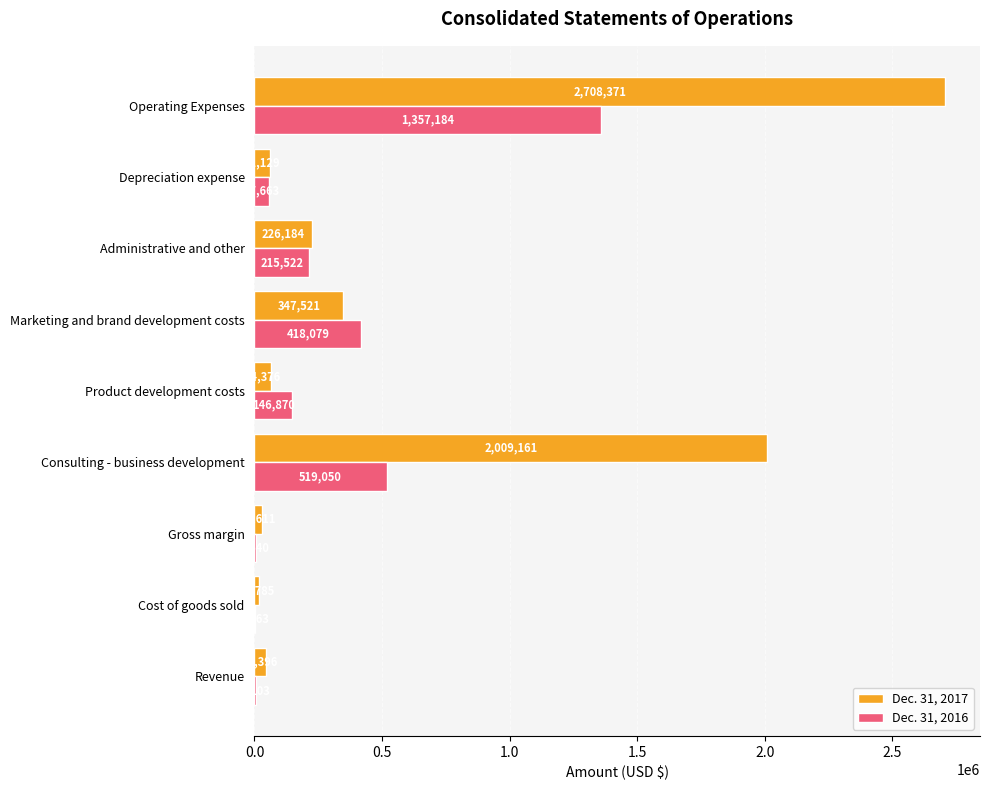

What is the approximate value of Dec. 31, 2016 at Revenue?

7103